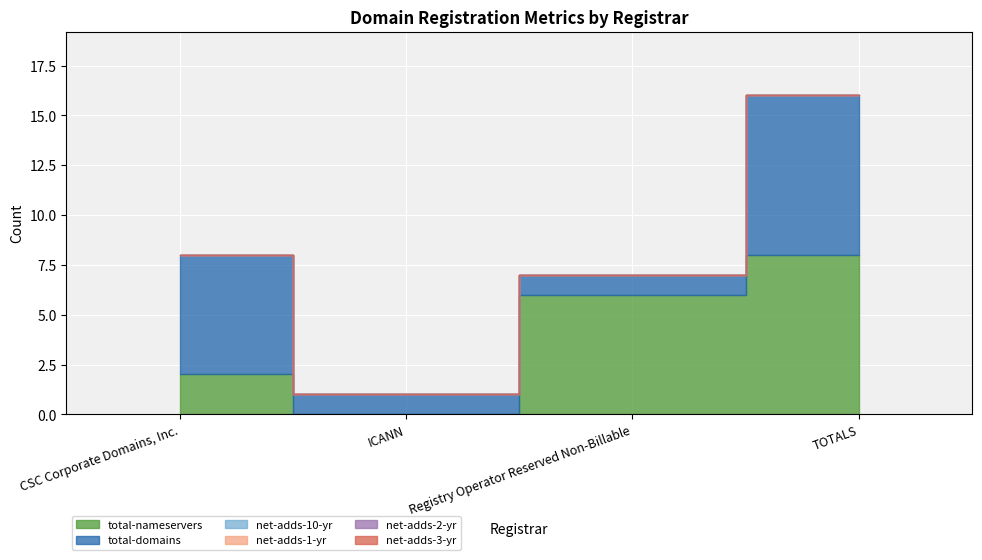

At which label does net-adds-3-yr reach its minimum?

CSC Corporate Domains, Inc.